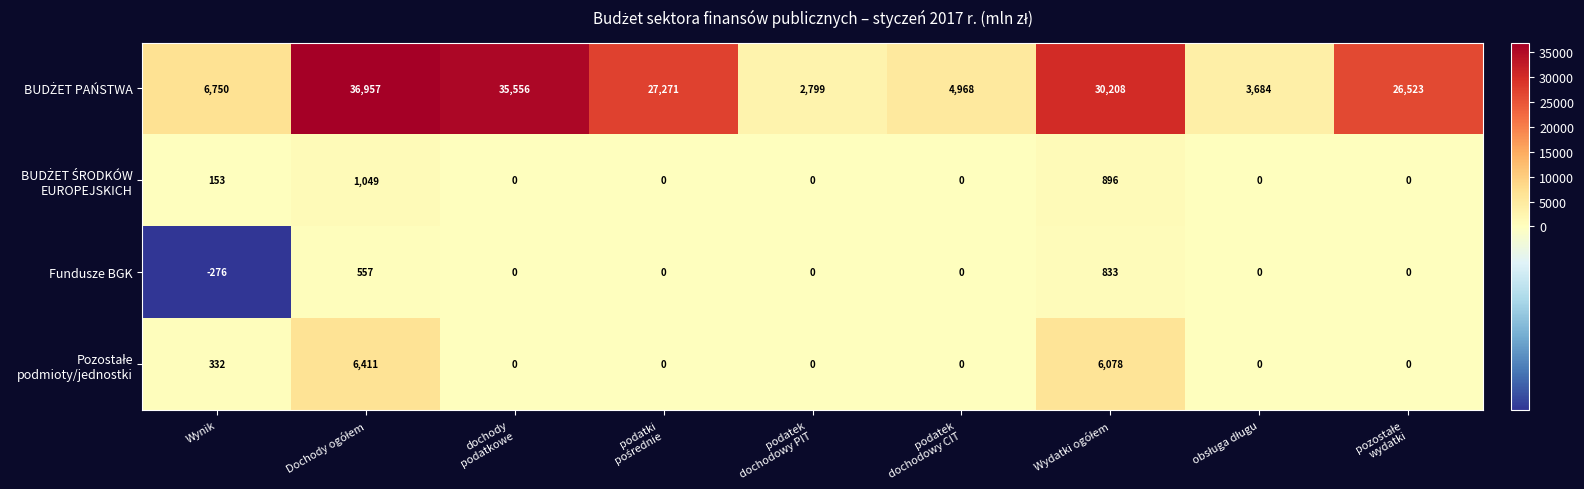

At how many categories does at least one series exceed 18801?

5